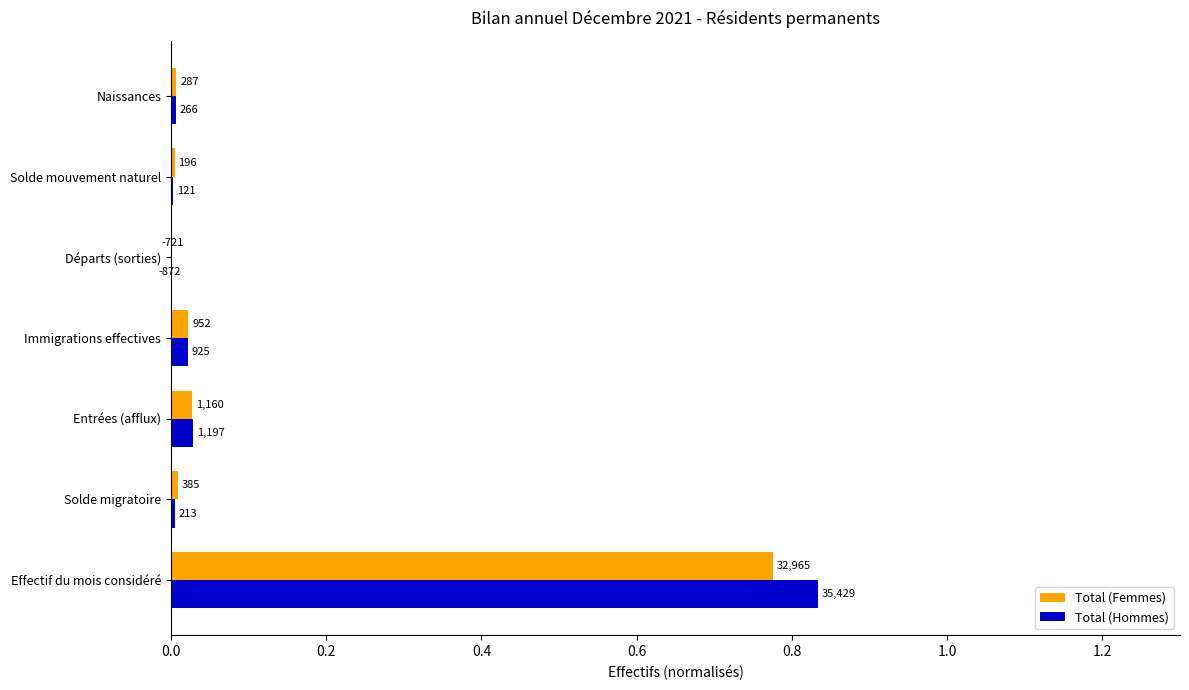

Which series has the widest spread of values?

Total (Hommes)